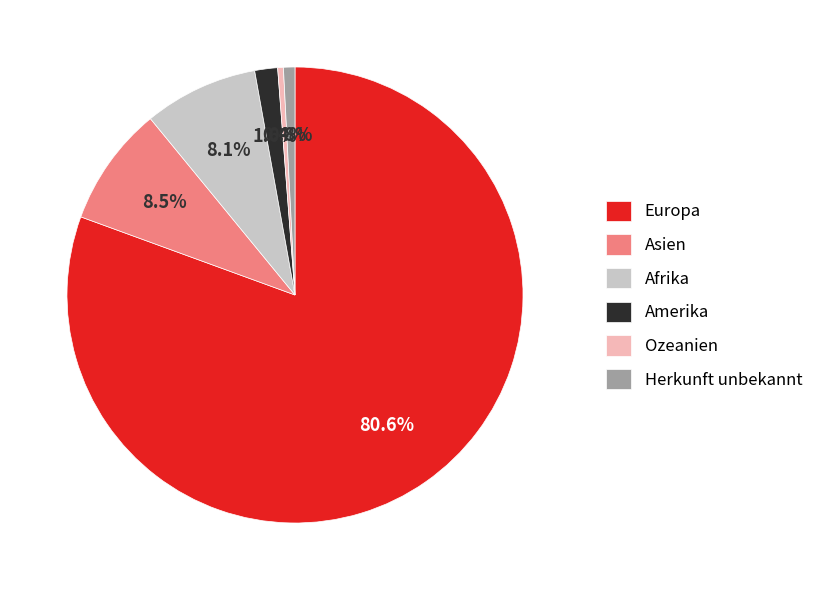

To the nearest percent, what portion does Europa represent?

81%